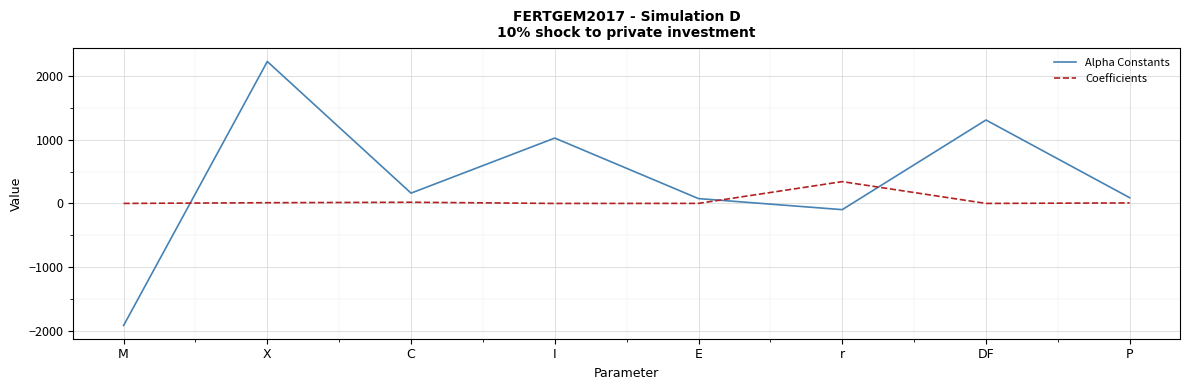

Which series has the largest total across all categories?

Alpha Constants